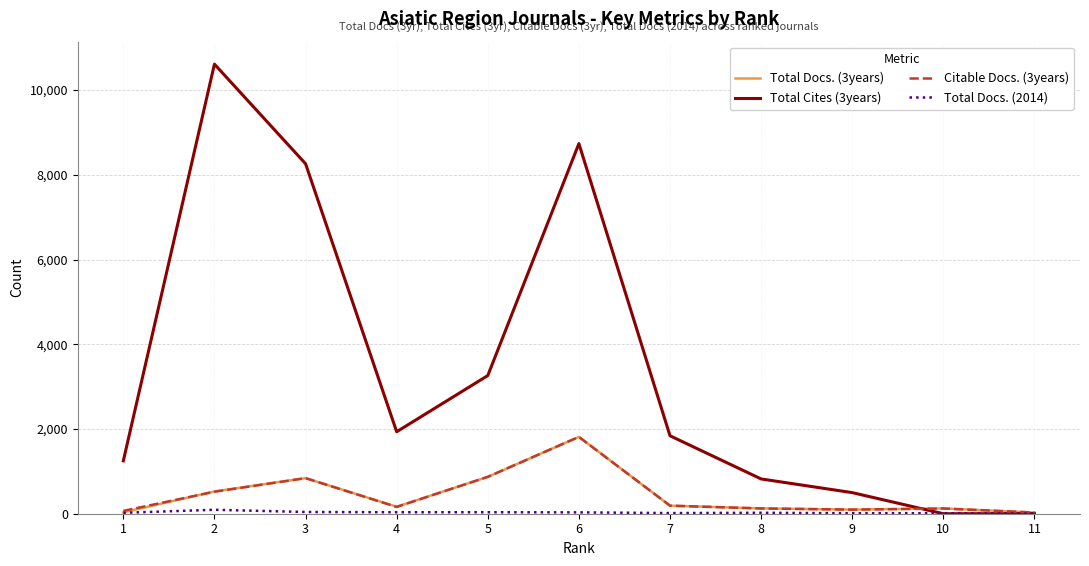

Which series has the widest spread of values?

Total Cites (3years)